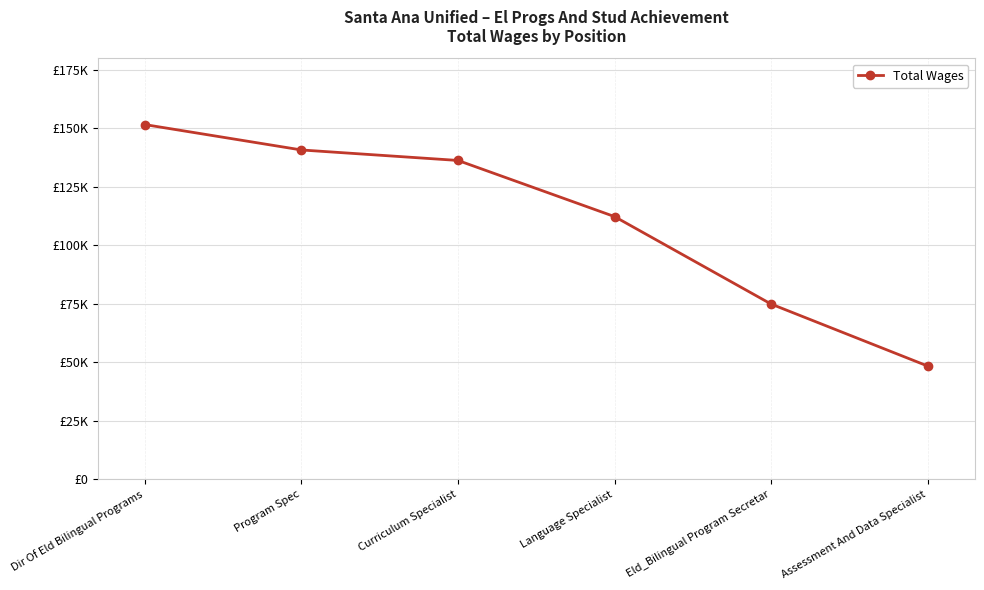

What is the value of the 4th point from the left?

112338